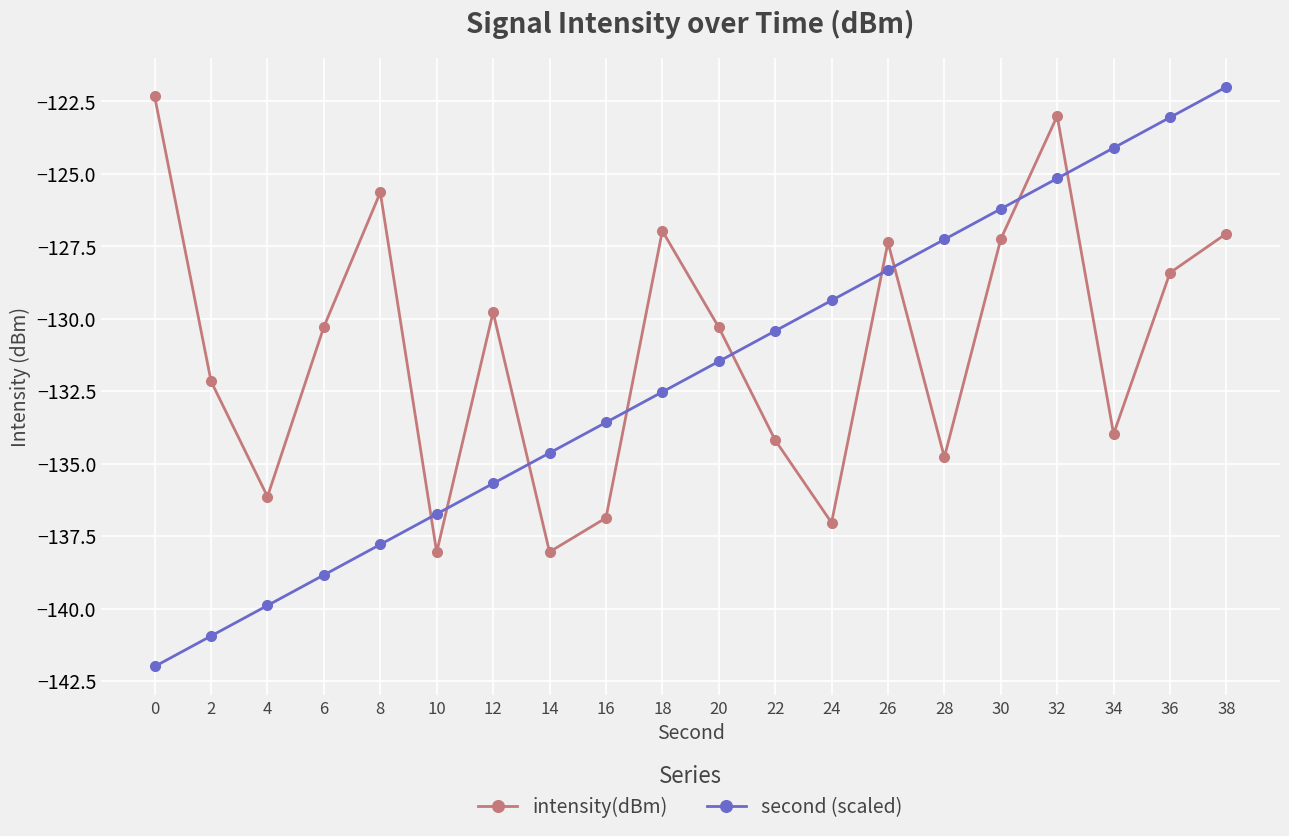

At which category is the sum across all series the highest?

32